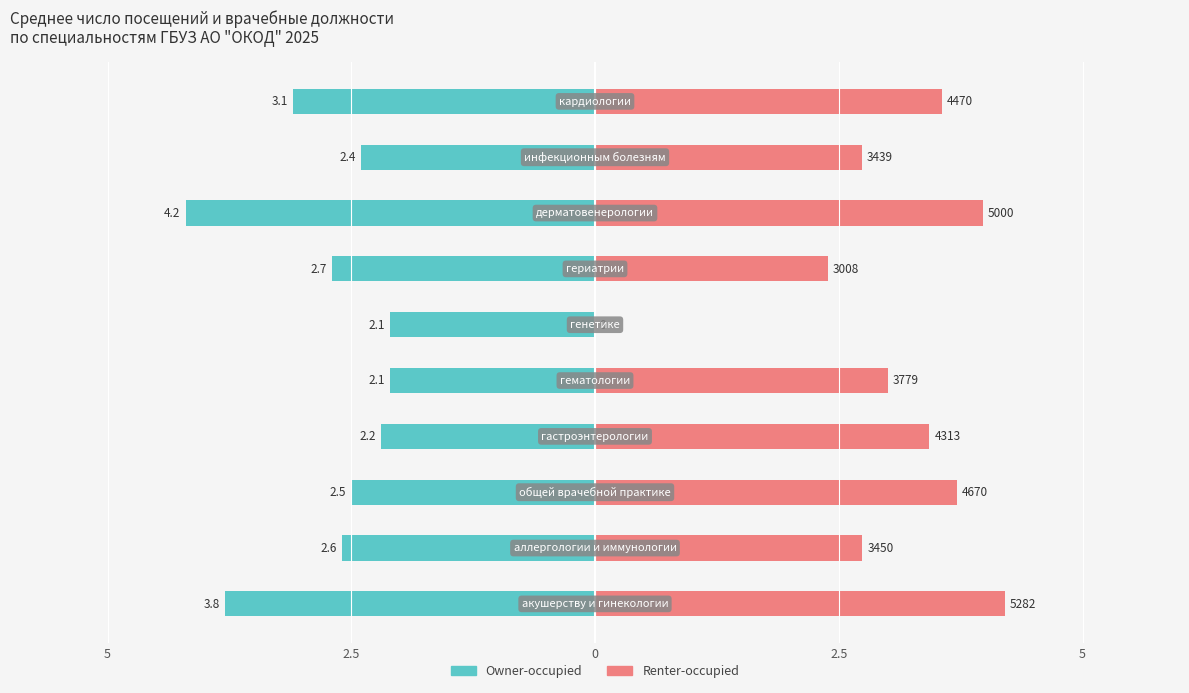

Which series has the largest range (max minus min)?

Renter-occupied